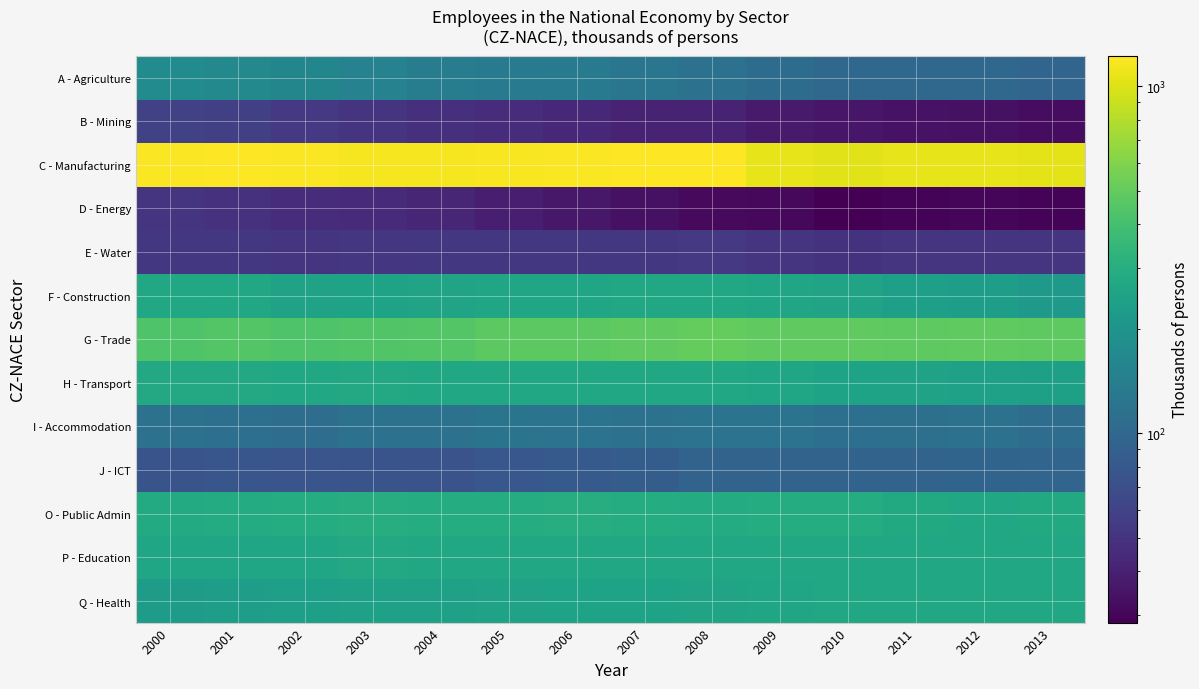

What is the smallest value displayed?

28.5